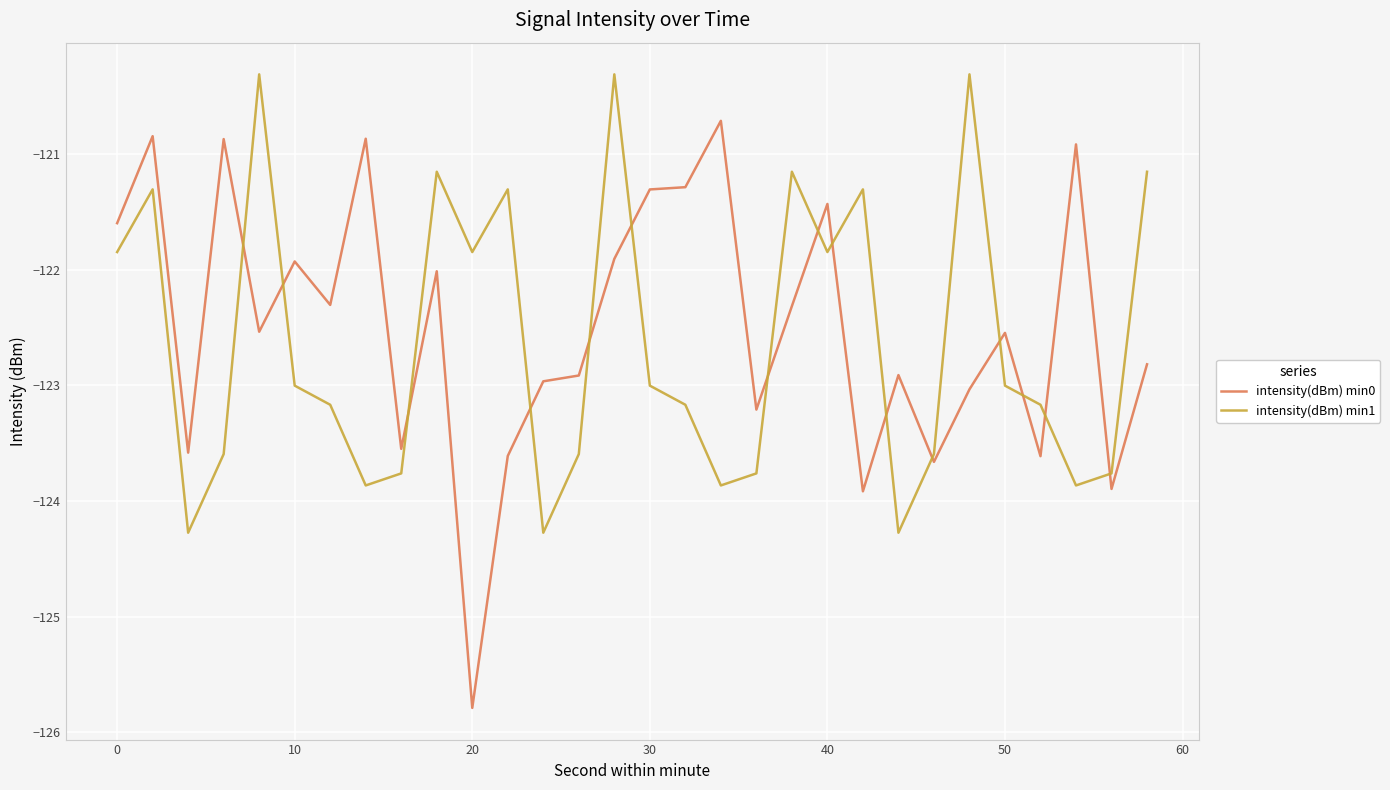

What is the difference between the maximum and minimum values in the intensity(dBm) min0 series?

5.1